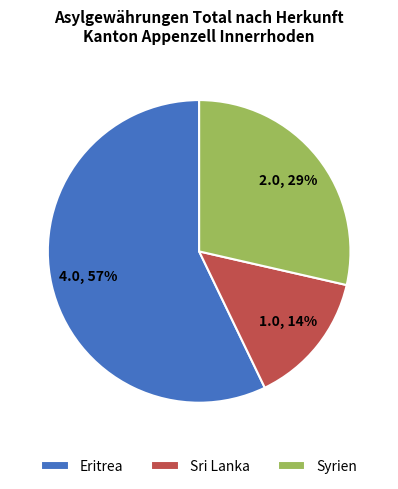

Is the sum of Sri Lanka and Syrien greater than half?

No